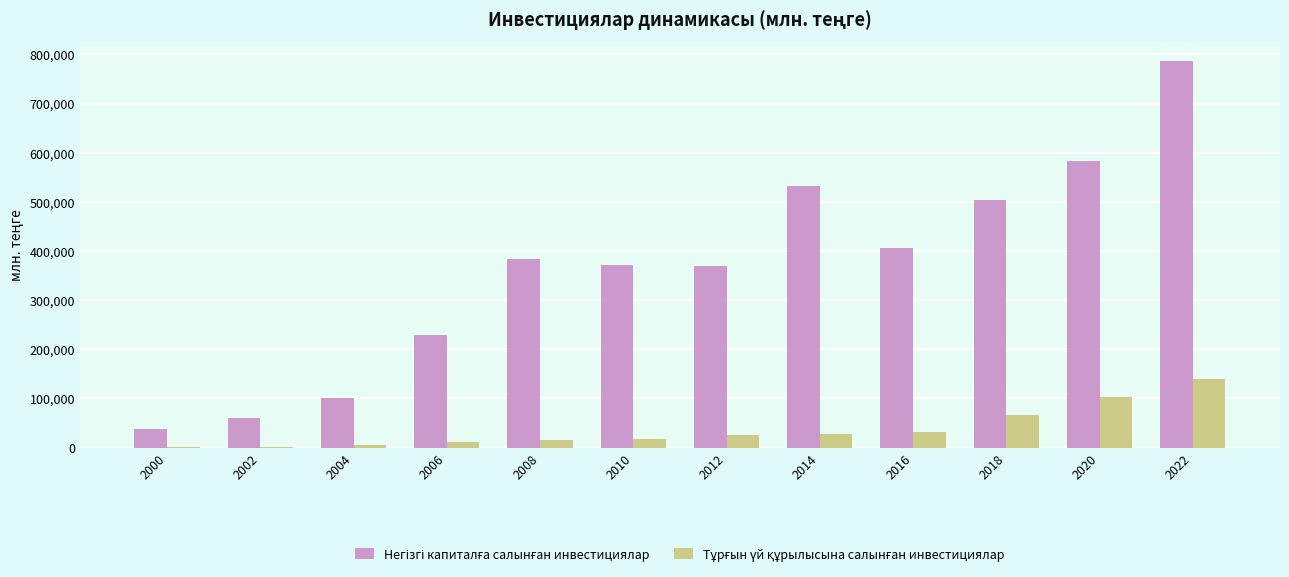

At which category is the sum across all series the highest?

2022